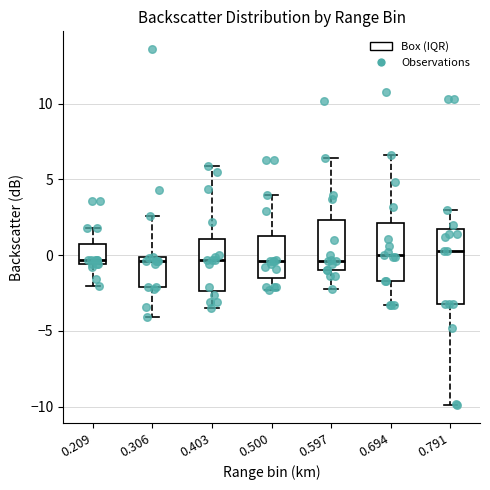

Reading left to right, transcribe this box plot: for each box, give where its median line is, the range the box spans, and where its two whiskers end, as read against the y-axis. The values are not printed on the chart, so give them approximately, as read against the axis.

0.209: median -0.5 (just above the box's lower edge), box -0.5 to 1.0, whiskers -2.0 to 2.0
0.306: median -0.5, box -2.0 to 0.0, whiskers -4.0 to 2.5
0.403: median -0.5, box -2.5 to 1.0, whiskers -3.5 to 6.0
0.500: median -0.5, box -1.5 to 1.5, whiskers -2.5 to 4.0
0.597: median -0.5, box -1.0 to 2.5, whiskers -2.0 to 6.5
0.694: median 0.0, box -1.5 to 2.0, whiskers -3.5 to 6.5
0.791: median 0.5, box -3.0 to 1.5, whiskers -10.0 to 3.0